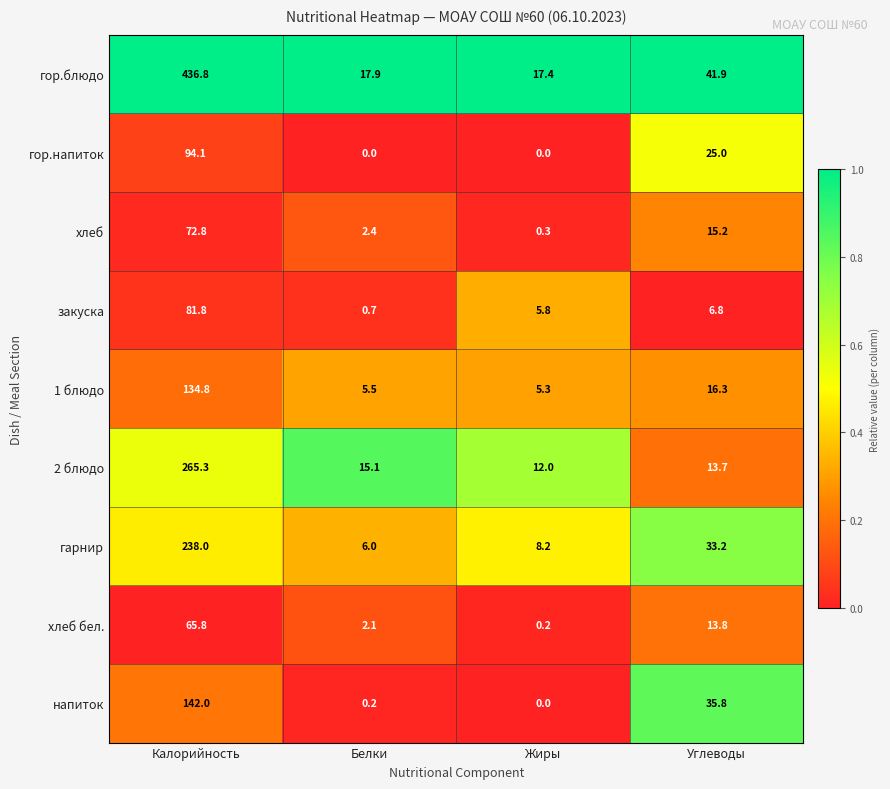

Which series has the largest total across all categories?

гор.блюдо